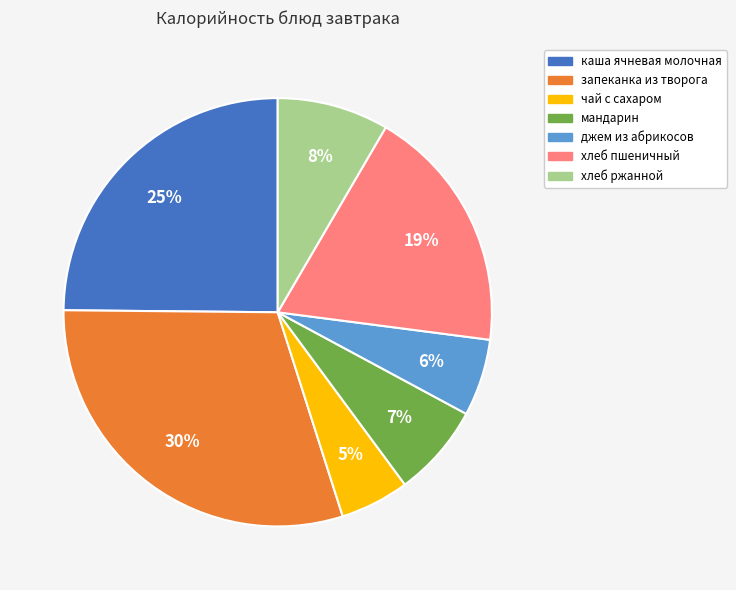

Which category has the biggest portion of the pie?

запеканка из творога